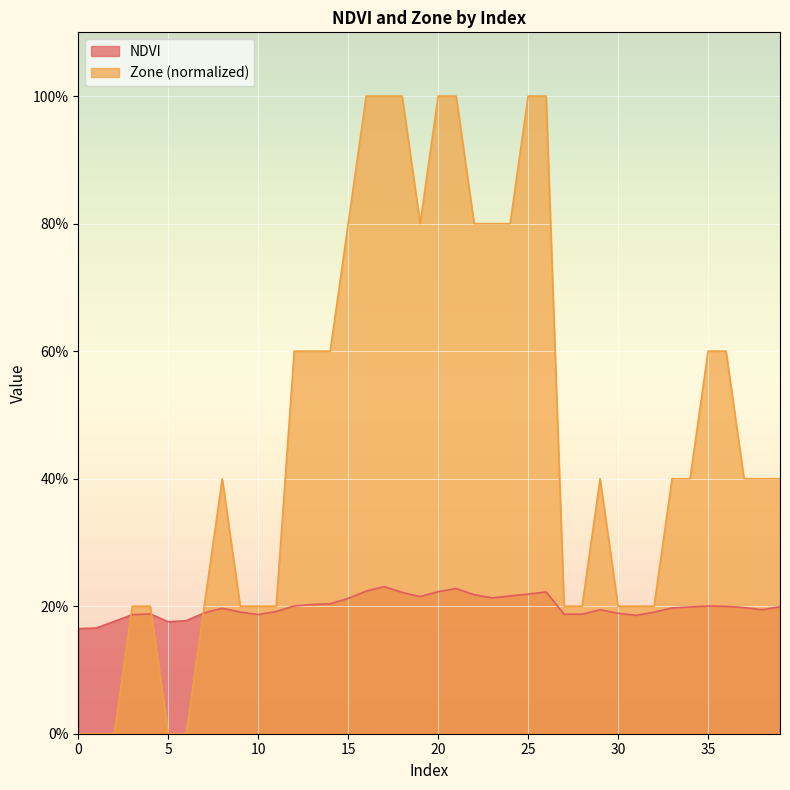

What are all the series names shown in the legend?

NDVI, Zone (normalized)